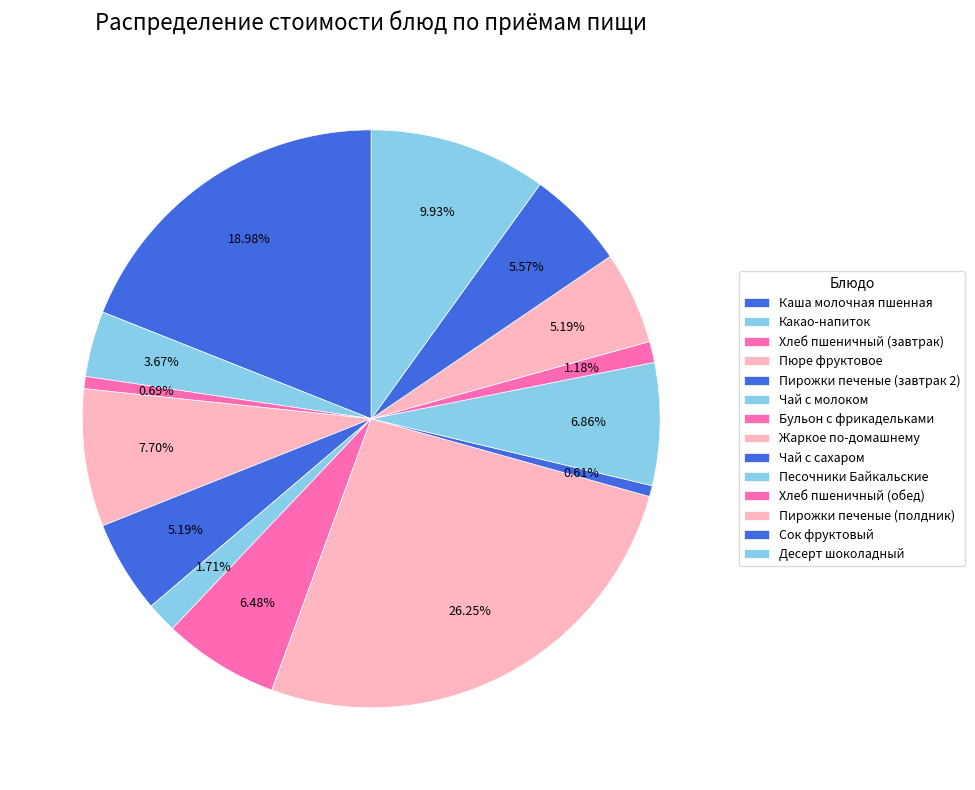

How many slices are in this pie chart?

14